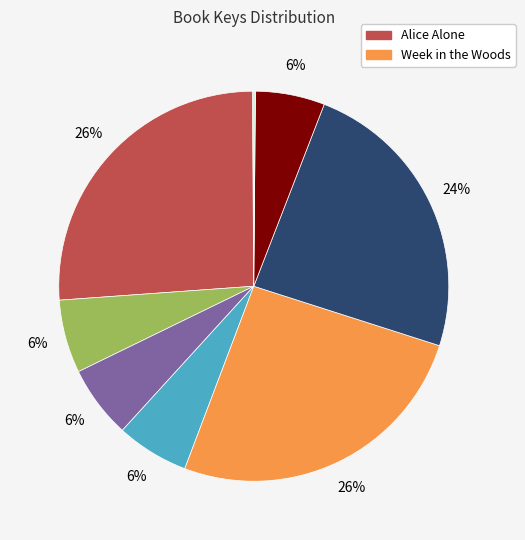

To the nearest percent, what is the difference between the largest and smallest slice percentages?

26%